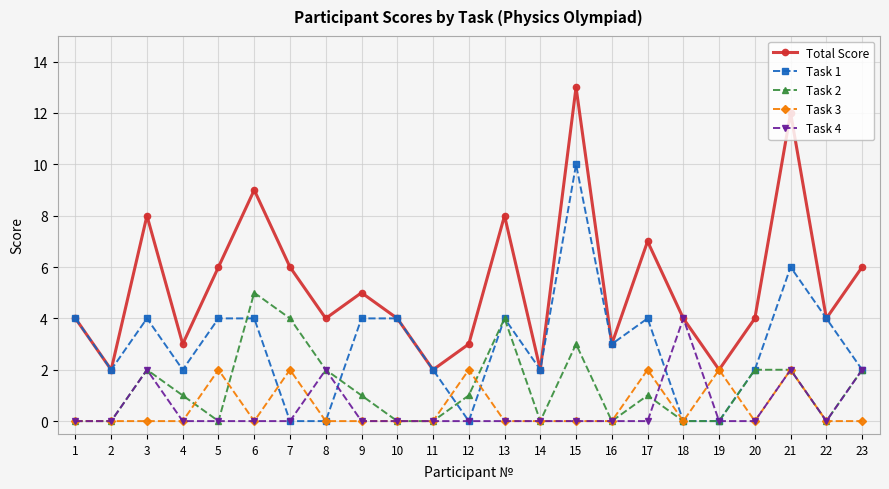

What is the difference between the highest and lowest values at 6?

9